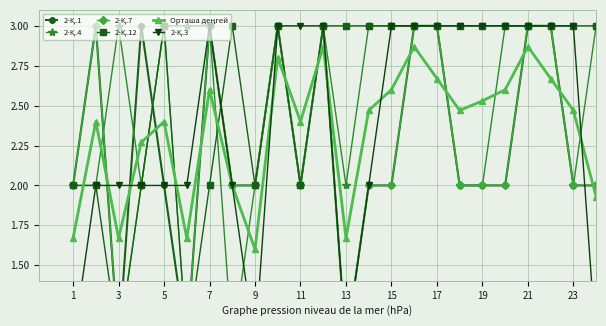

Reading left to right, extract all data points from this chart.

2-Қ.1: 2.0	3.0	1.0	3.0	2.0	1.0	3.0	2.0	2.0	3.0	2.0	3.0	1.0	2.0	2.0	3.0	3.0	2.0	2.0	2.0	3.0	3.0	2.0	2.0
2-Қ.4: 2.0	2.0	3.0	2.0	3.0	3.0	3.0	1.0	2.0	3.0	2.0	3.0	2.0	3.0	3.0	3.0	3.0	2.0	2.0	3.0	3.0	3.0	2.0	3.0
2-Қ.7: 2.0	3.0	1.0	2.0	3.0	1.0	3.0	2.0	2.0	3.0	2.0	3.0	1.0	2.0	2.0	3.0	3.0	2.0	2.0	2.0	3.0	3.0	2.0	2.0
2-Қ.12: 2.0	2.0	1.0	2.0	3.0	1.0	2.0	3.0	2.0	3.0	2.0	3.0	3.0	3.0	3.0	3.0	3.0	3.0	3.0	3.0	3.0	3.0	3.0	3.0
Орташа деңгей: 1.7	2.4	1.7	2.3	2.4	1.7	2.6	2.0	1.6	2.8	2.4	2.9	1.7	2.5	2.6	2.9	2.7	2.5	2.5	2.6	2.9	2.7	2.5	1.9
2-Қ.3: 1.0	2.0	2.0	2.0	2.0	2.0	3.0	2.0	1.0	3.0	3.0	3.0	1.0	2.0	3.0	3.0	3.0	3.0	3.0	3.0	3.0	3.0	3.0	1.0